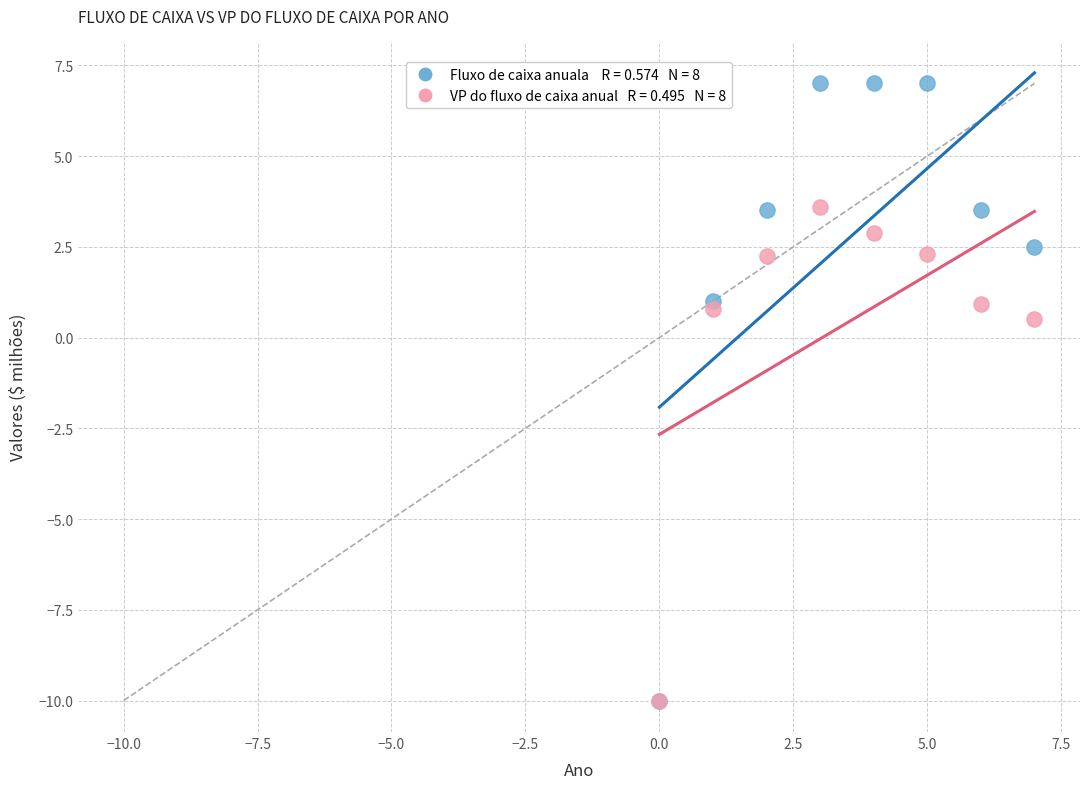

Across all series, what Y value is closest to -1?

0.5